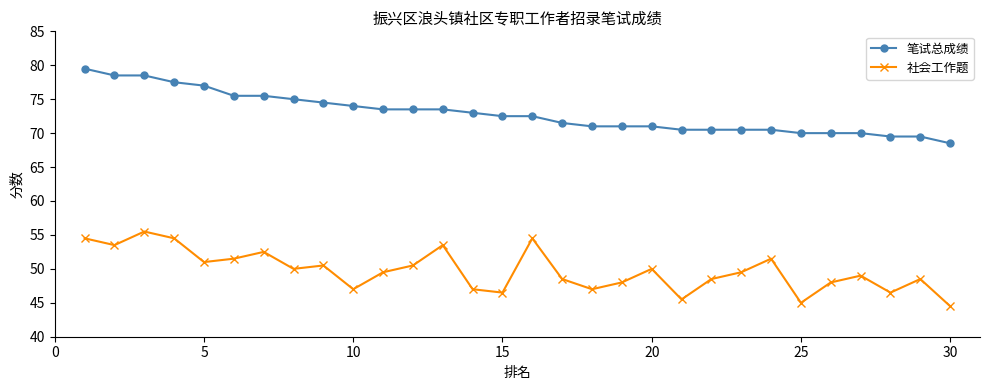

How many values in the 笔试总成绩 series are below 72?

14